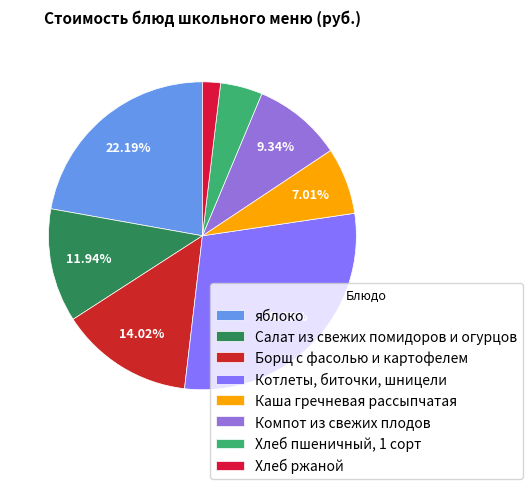

Is Хлеб пшеничный, 1 сорт the majority of the pie?

No